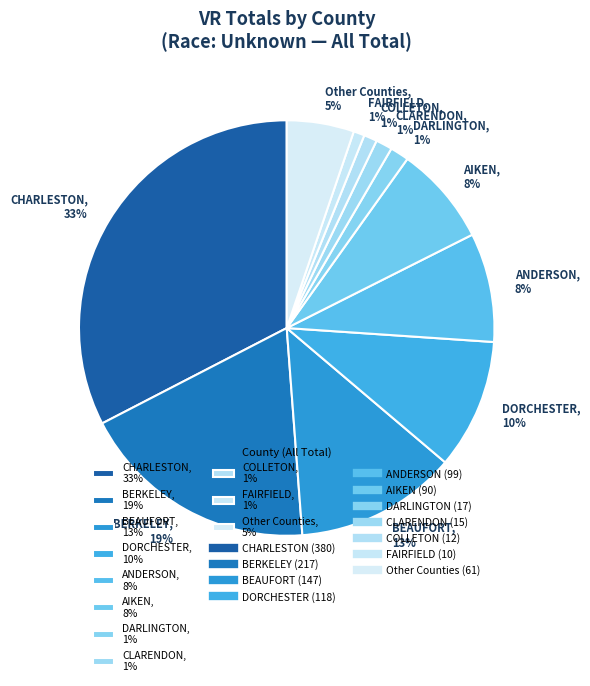

Count the number of slices in the pie.

11